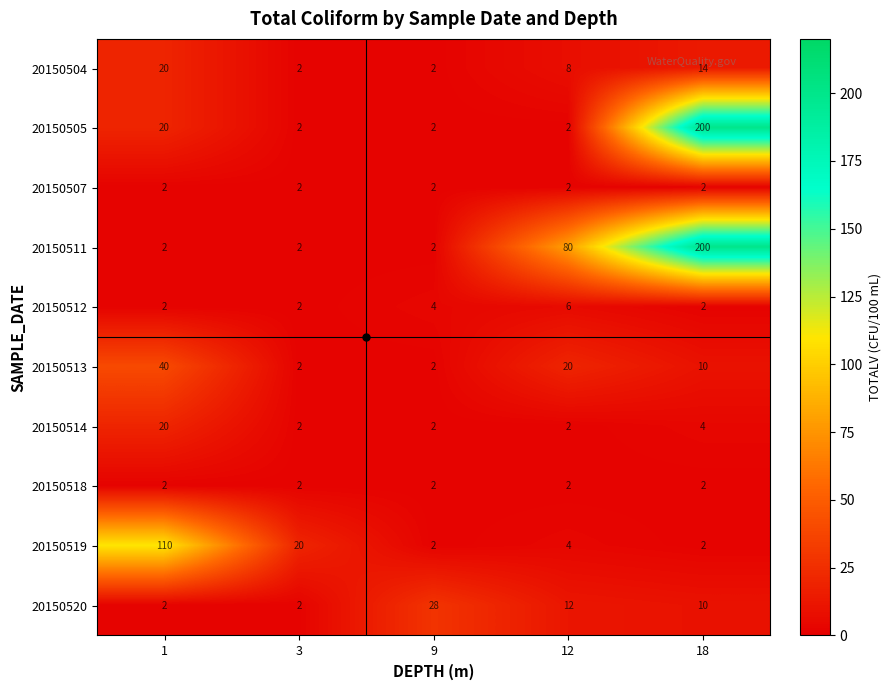

What is the maximum value shown in the chart?

200